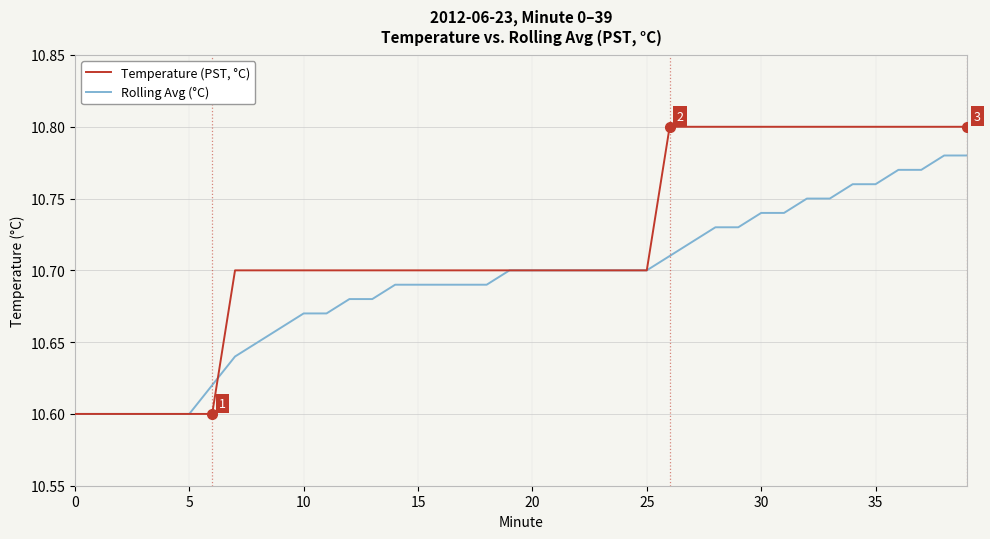

Is it true that Rolling Avg (°C) equals 15.8 at 10?

False